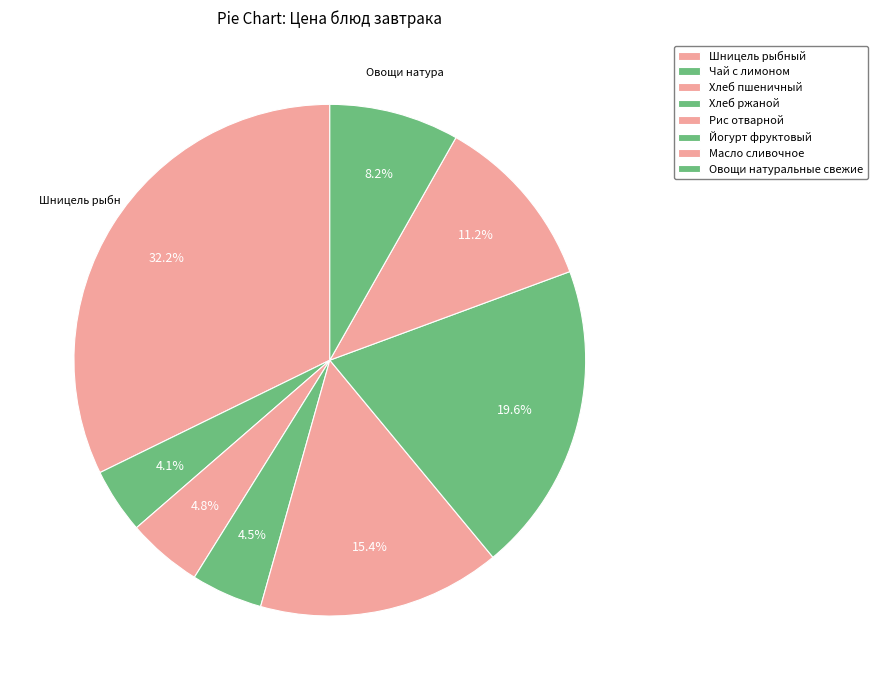

Is there any slice that represents more than half of the pie?

No